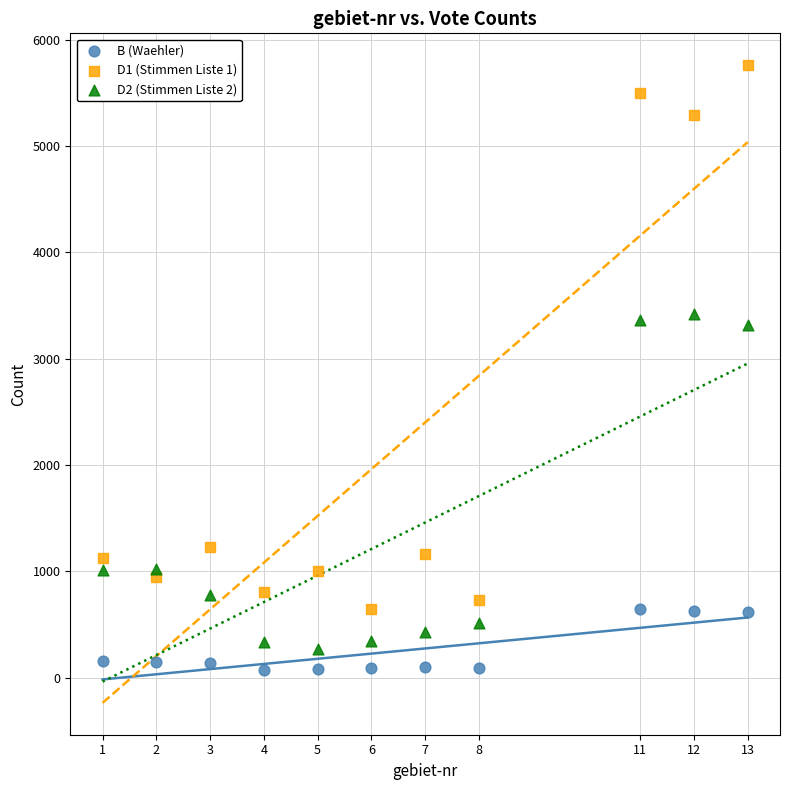

Across all data points, what is the range of X values (max minus min)?

12